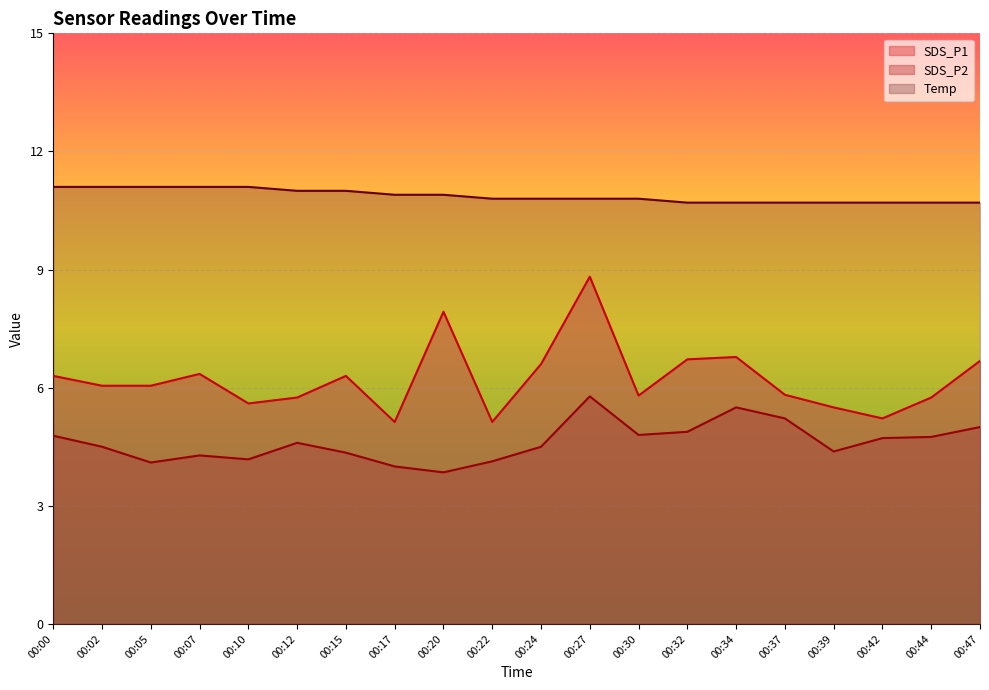

What is the difference between the second highest and second lowest values in the Temp series?

0.4